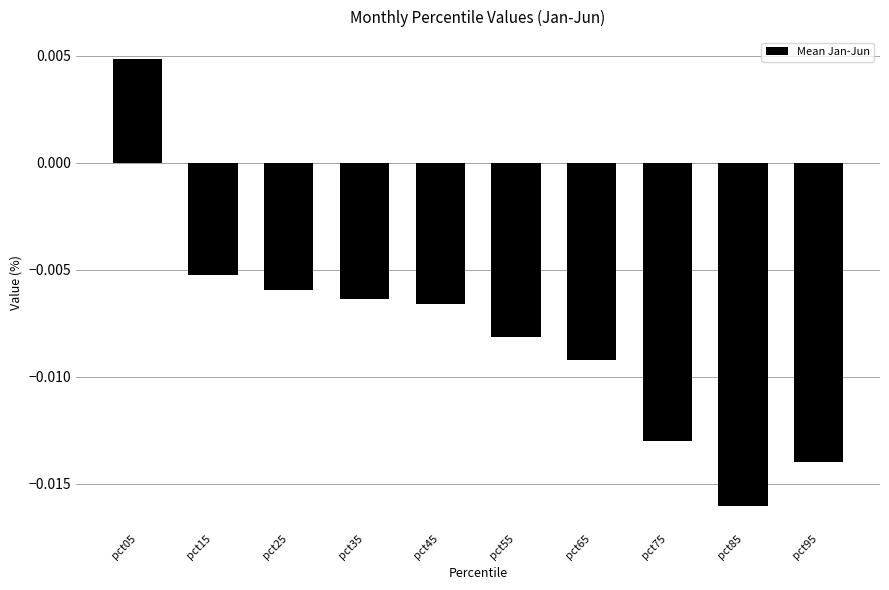

Between pct25 and pct45, which is larger?

pct25